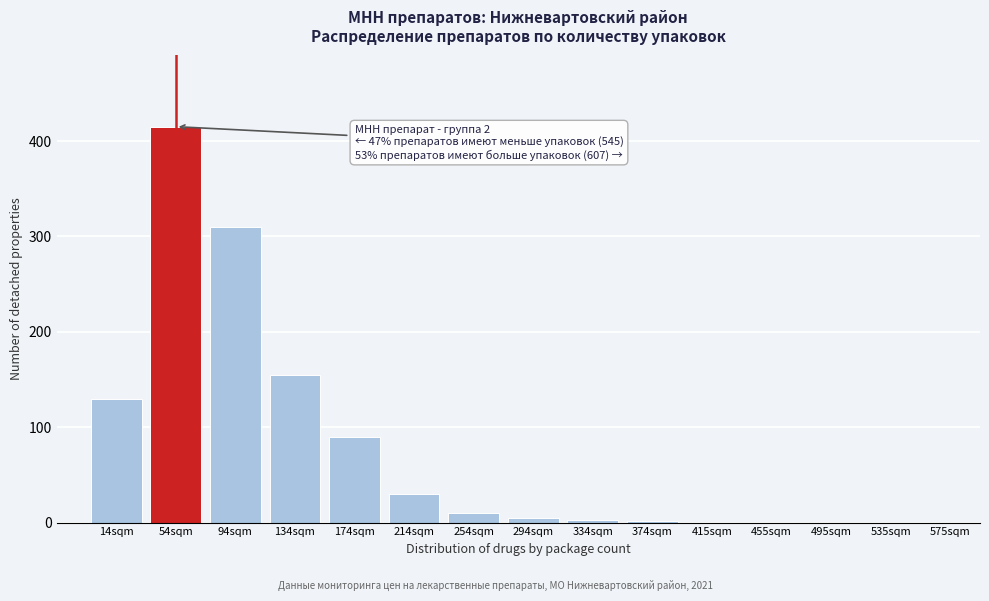

What is the sum of all values?

1152